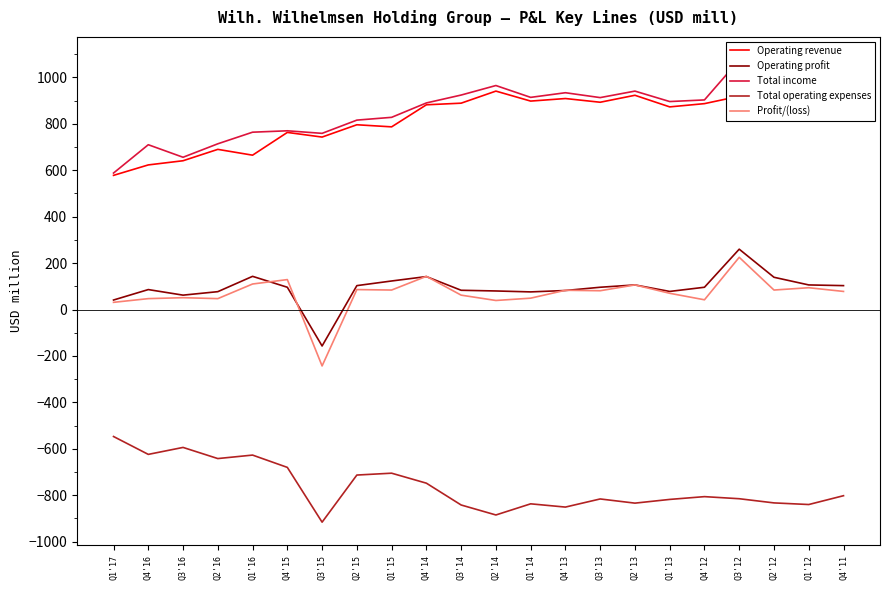

At which category does Operating revenue reach its first local peak?

Q2'16